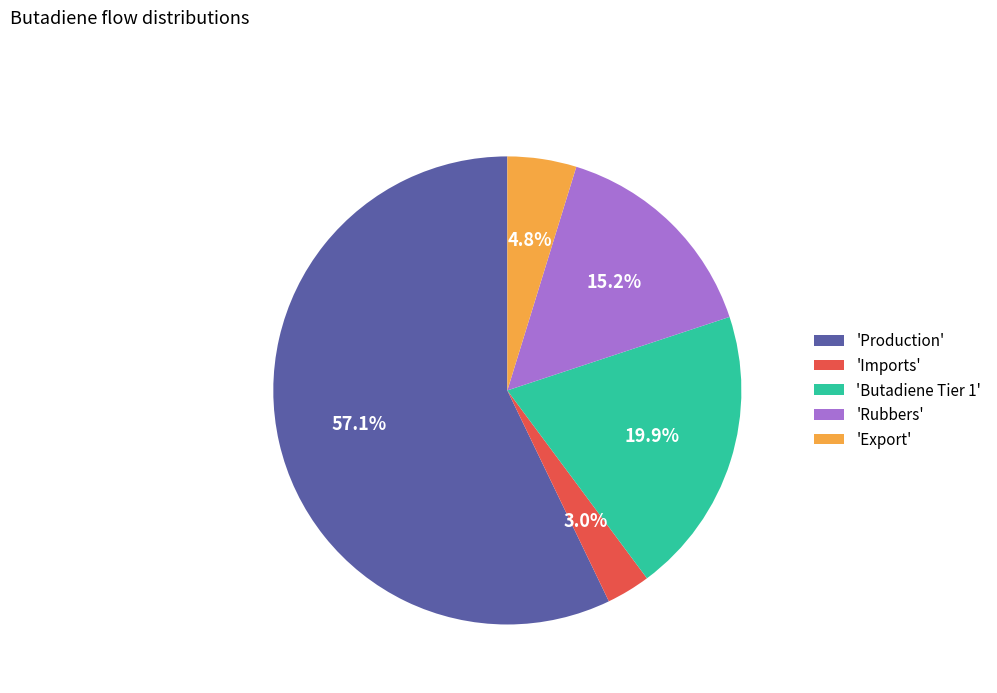

What percentage is NOT represented by 'Imports'?

97.0%